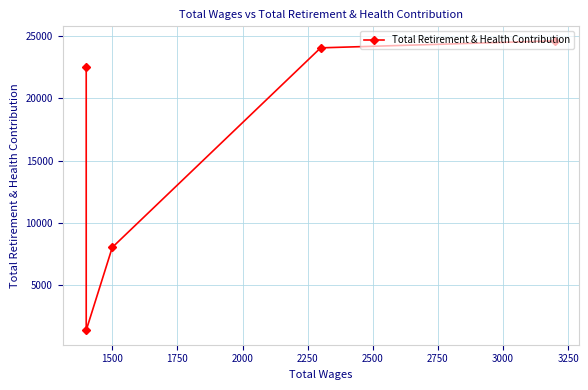

True or false: the data shows 2073 at 1500.

False